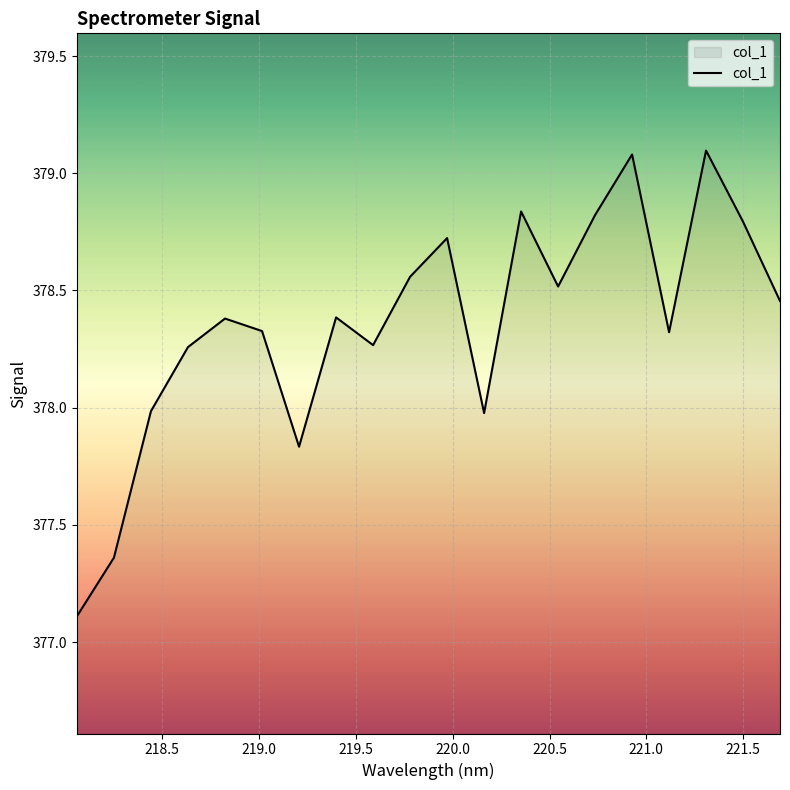

What is the difference between the second highest and minimum values?

2.0